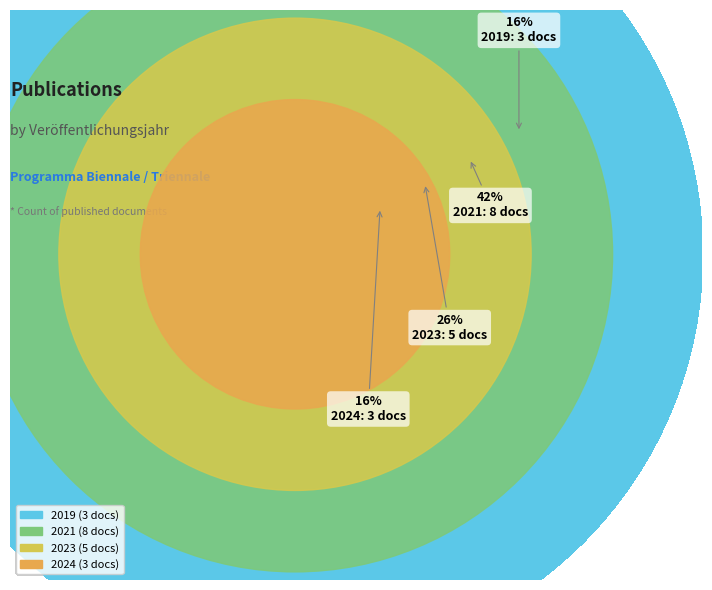

To the nearest percent, what is the difference between the 2024 and 2021 slice percentages?

26%